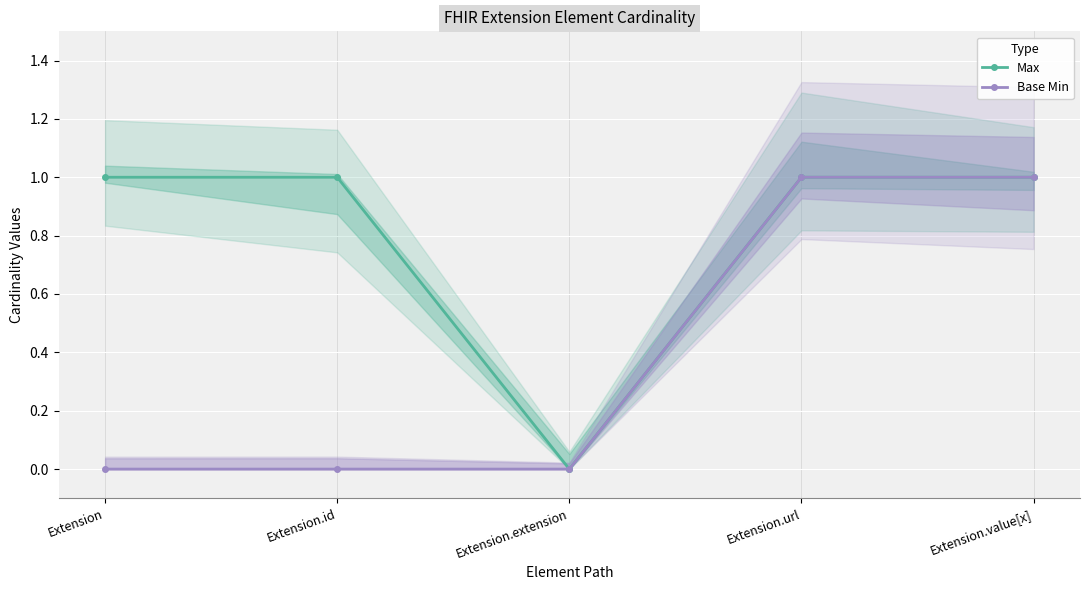

What are all the series names shown in the legend?

Max, Base Min